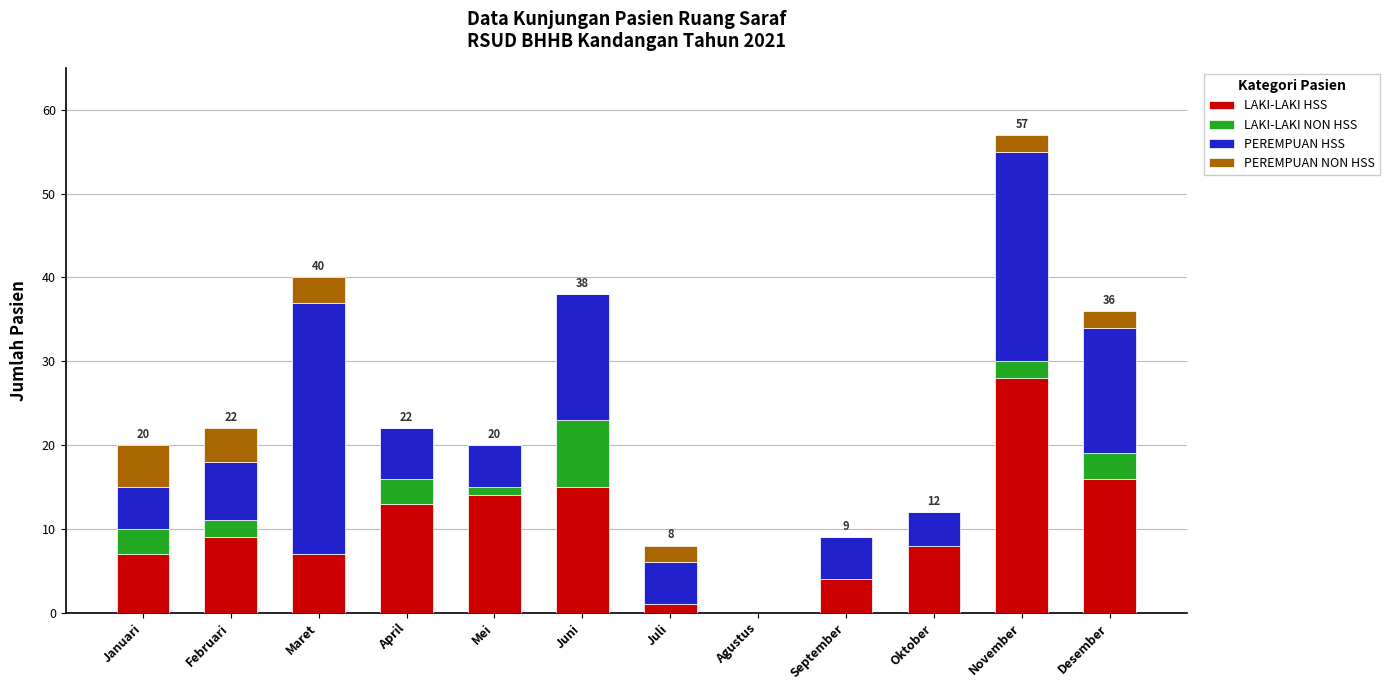

Are the bars grouped side by side (vs. stacked)?

No